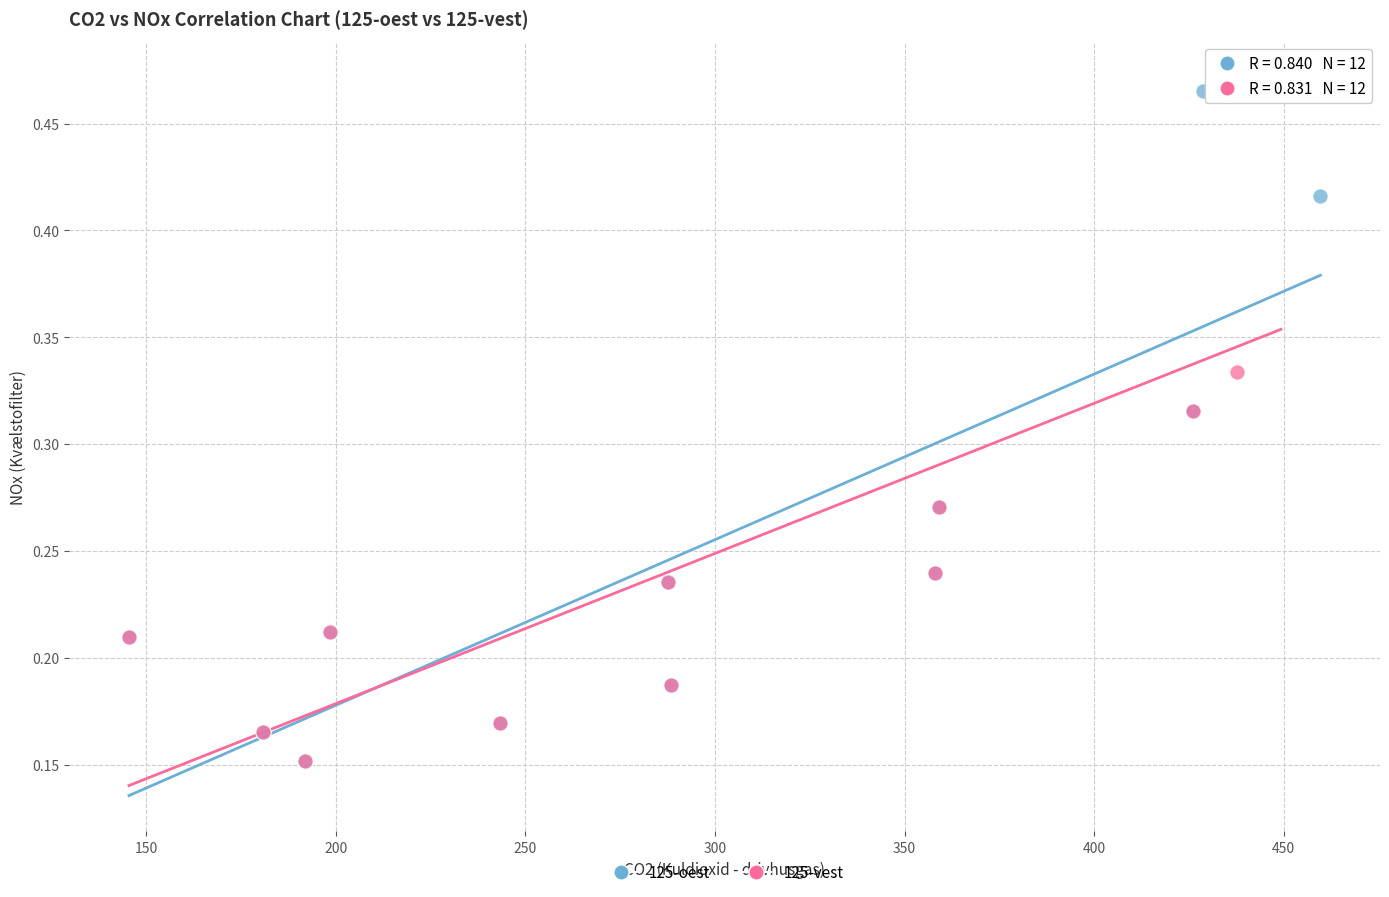

Which series has the widest spread of Y values?

125-vest